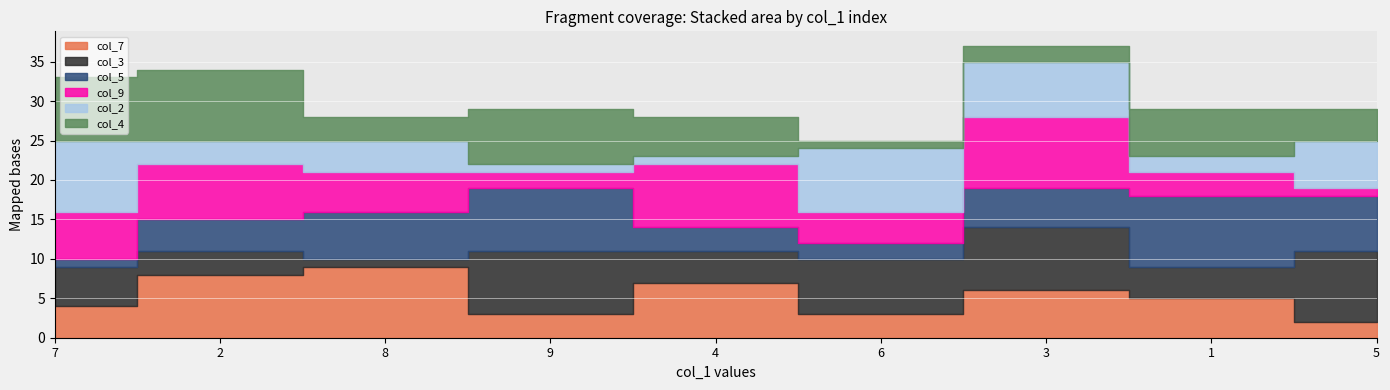

In col_5, how many points are higher than both neighbors (excluding endpoints)?

2